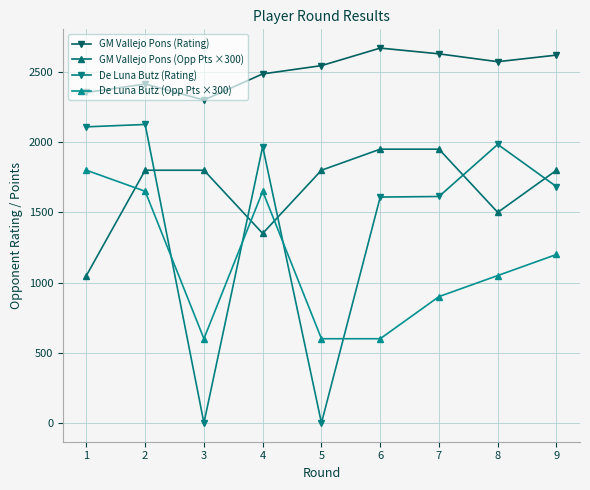

True or false: GM Vallejo Pons (Opp Pts ×300) and GM Vallejo Pons (Rating) intersect in this chart.

False